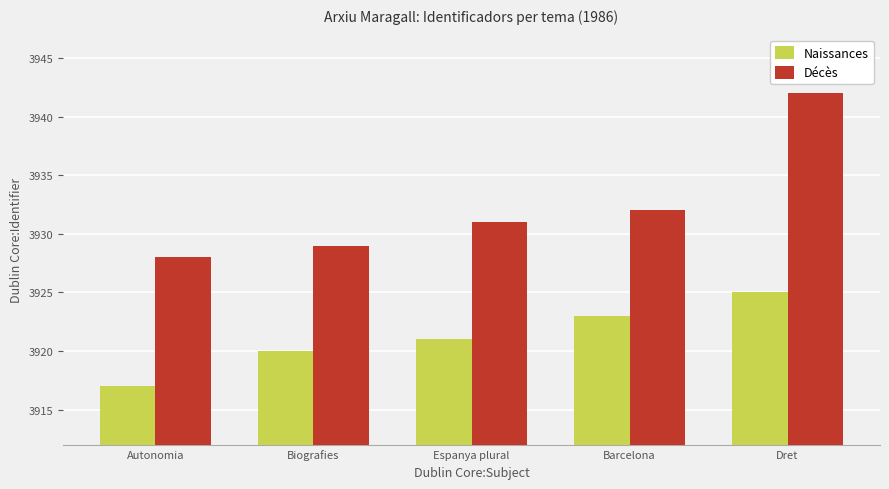

Which series has the largest total across all categories?

Décès